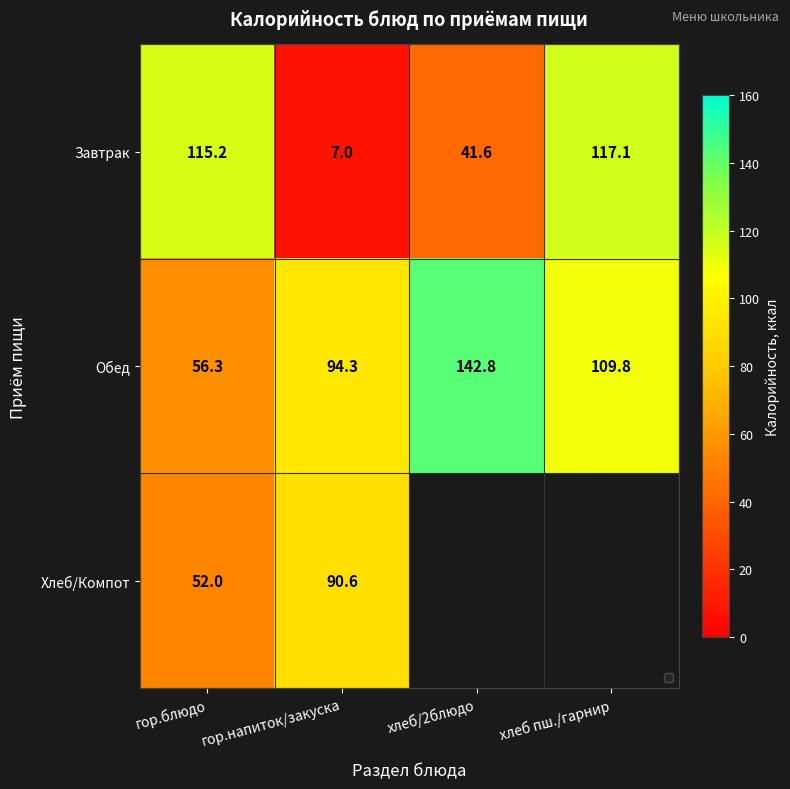

What is the sum of the Обед values at гор.блюдо and гор.напиток/закуска?

150.6